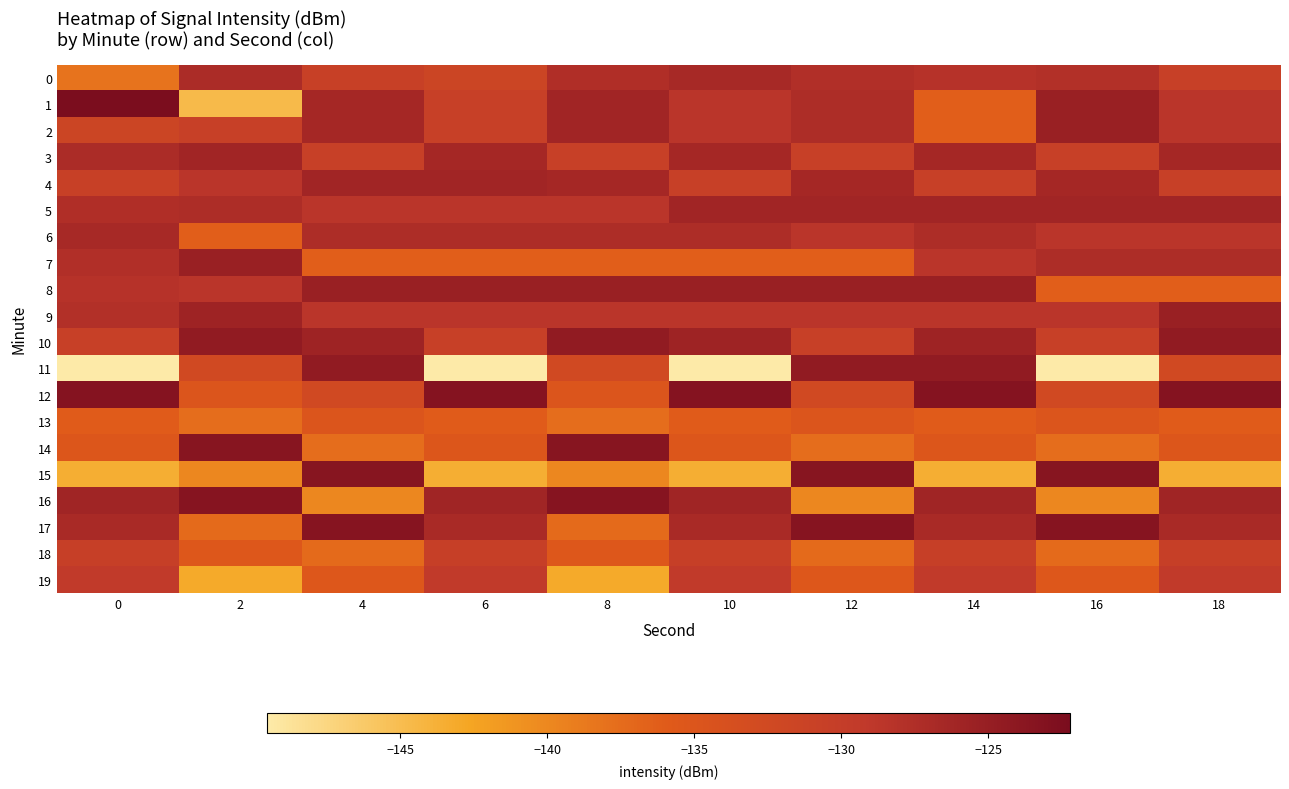

How many series are shown in this chart?

20